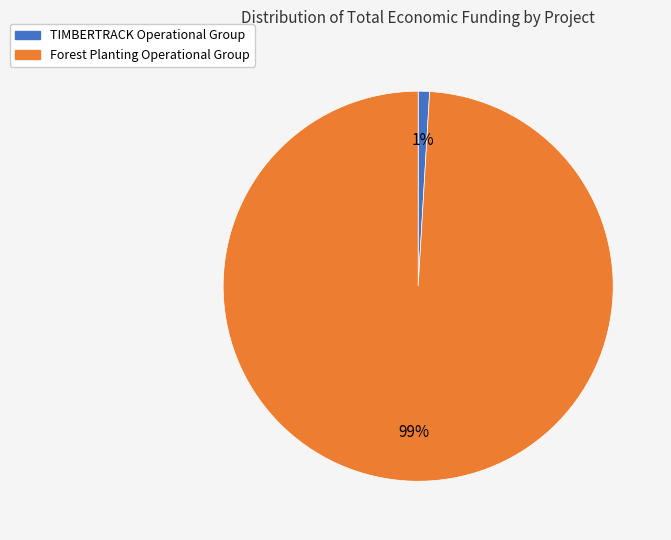

The Forest Planting Operational Group slice represents 89% of the pie. True or false?

False